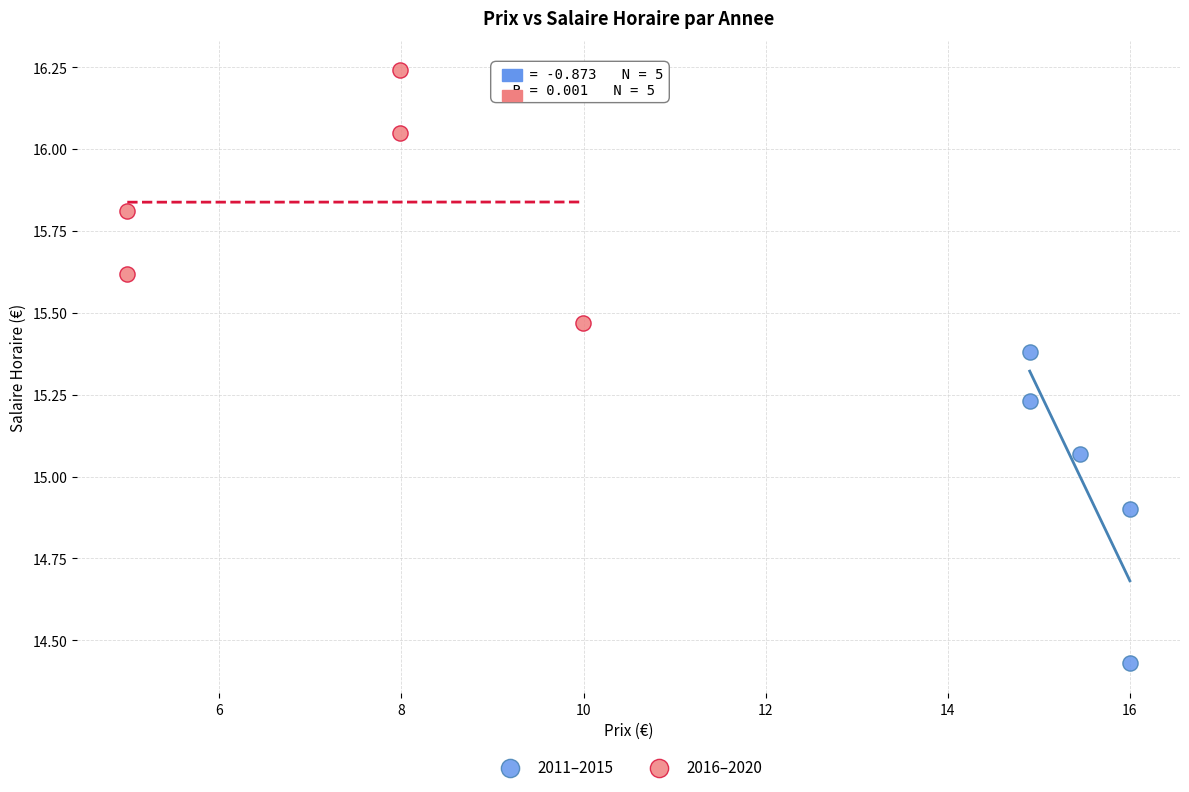

Which series contains the lowest Y value?

2011–2015